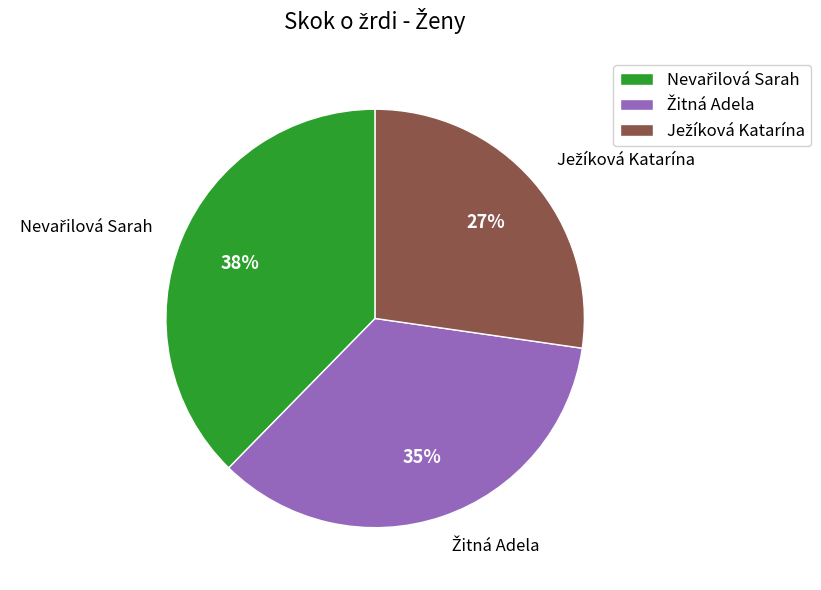

To the nearest percent, what is the average slice percentage?

33%